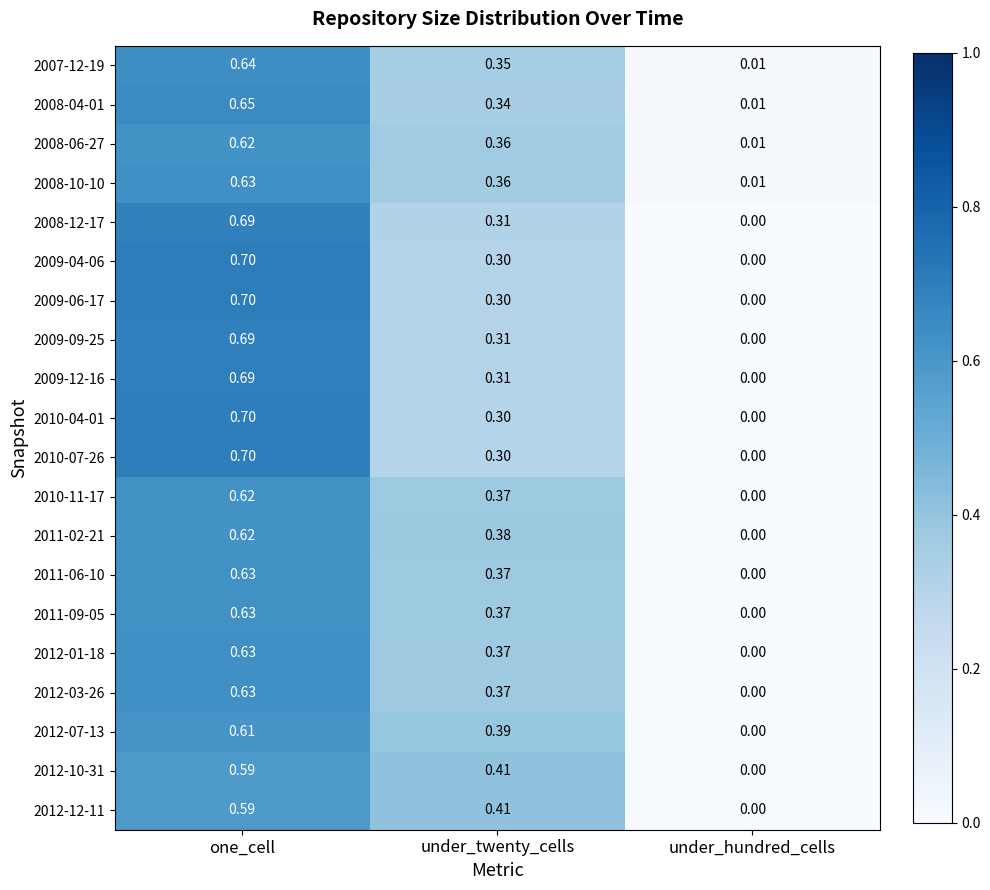

Which category has the lowest value in the 2012-07-13 series?

under_hundred_cells